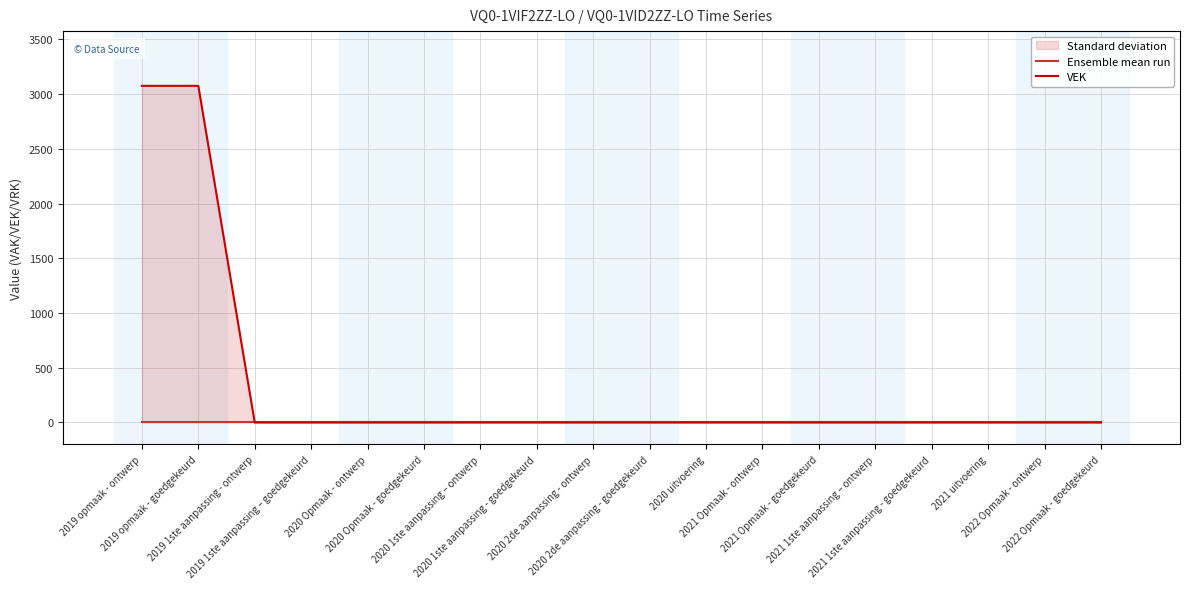

Reading left to right, what are all the values shown in this chart?

Ensemble mean run: 0	0	0	0	0	0	0	0	0	0	0	0	0	0	0	0	0	0
VEK: 3076	3076	0	0	0	0	0	0	0	0	0	0	0	0	0	0	0	0